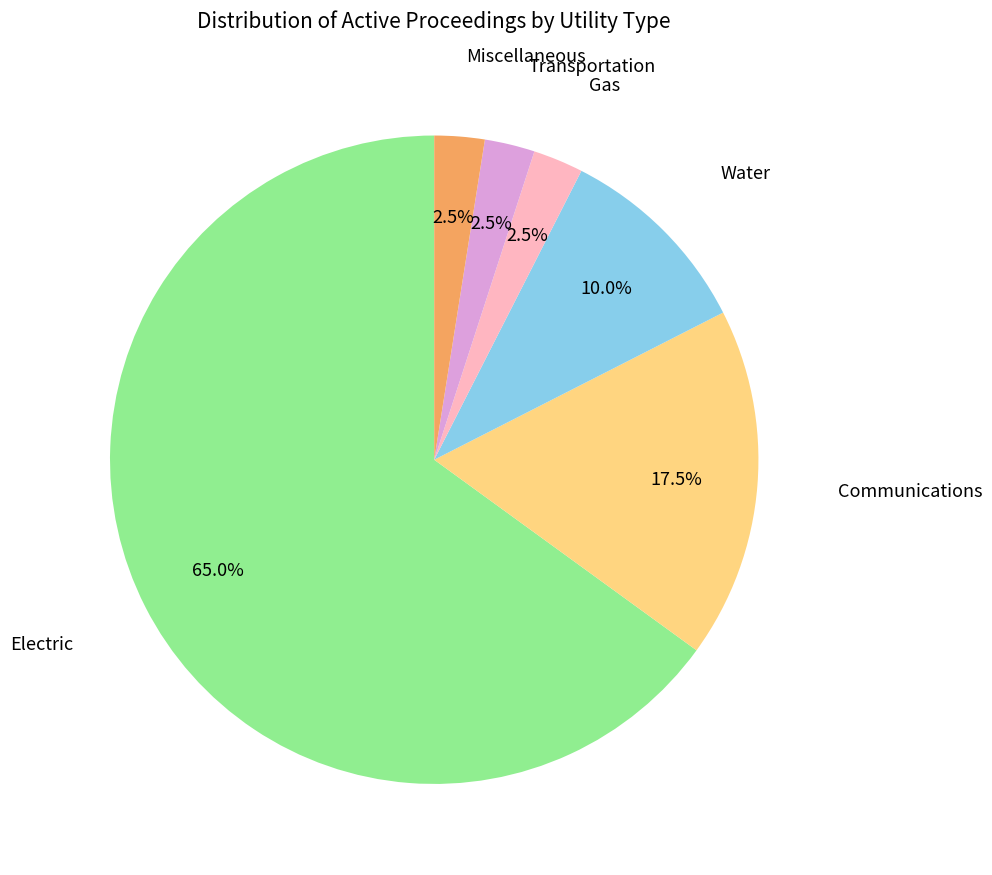

Is the sum of Transportation and Electric greater than half?

Yes